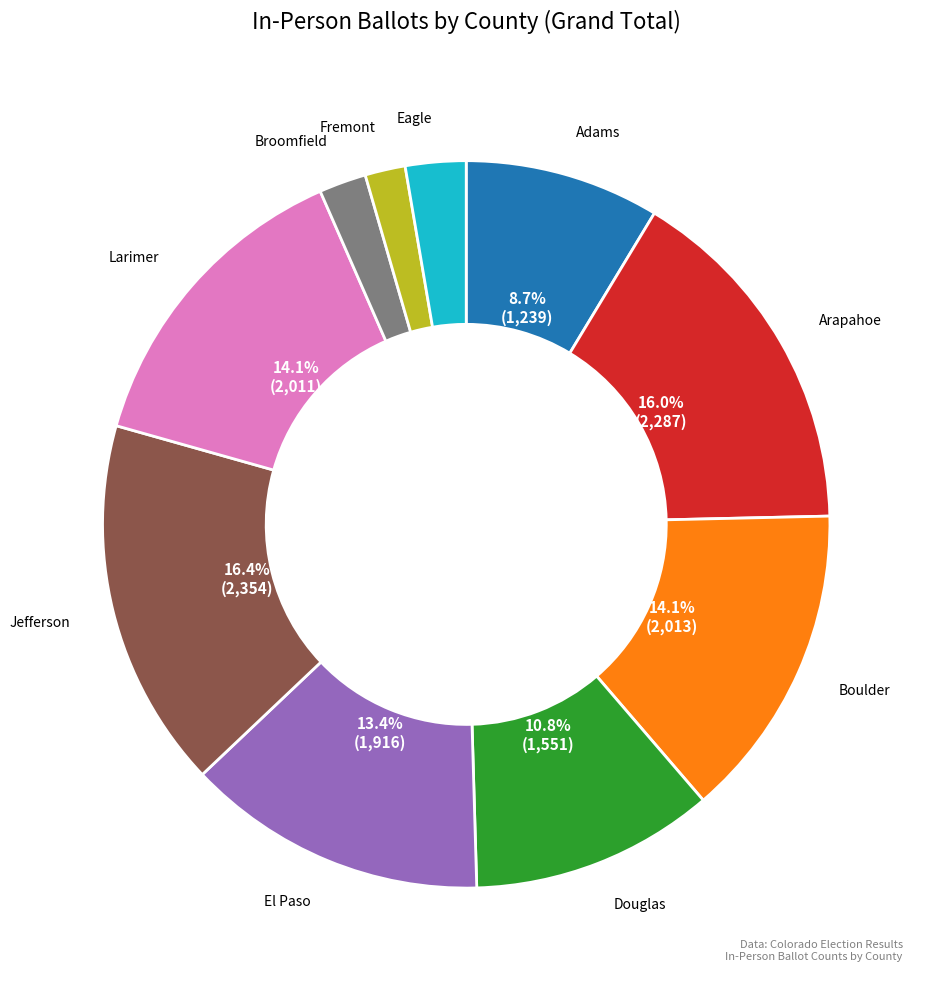

Is there any slice that represents more than half of the pie?

No